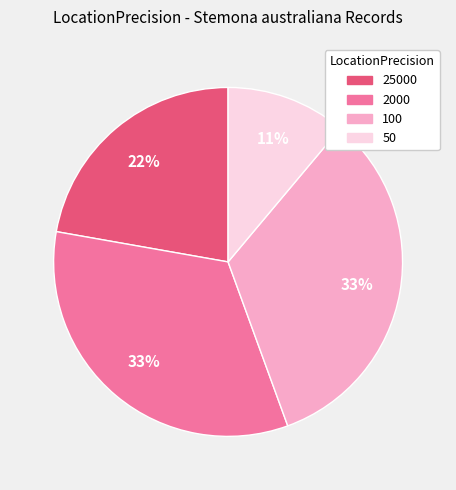

Combined, do 50 and 2000 account for over 50%?

No